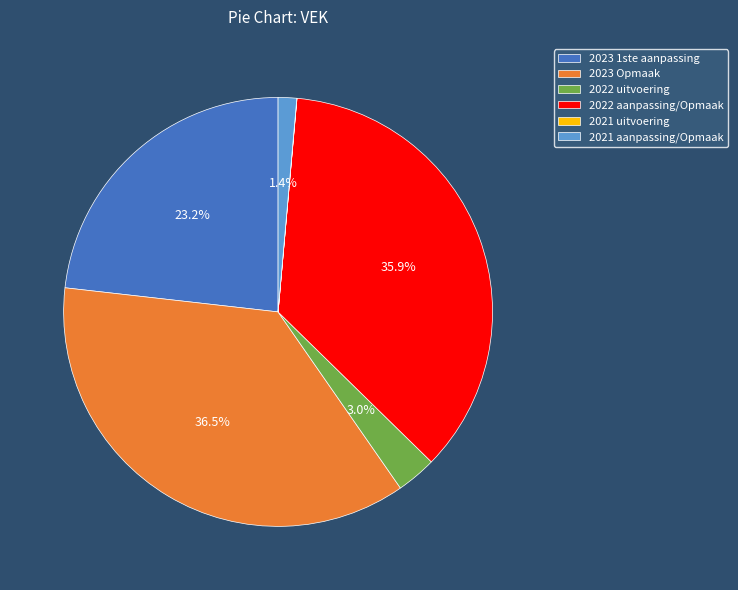

Combined, do 2023 1ste aanpassing and 2021 aanpassing/Opmaak account for over 50%?

No